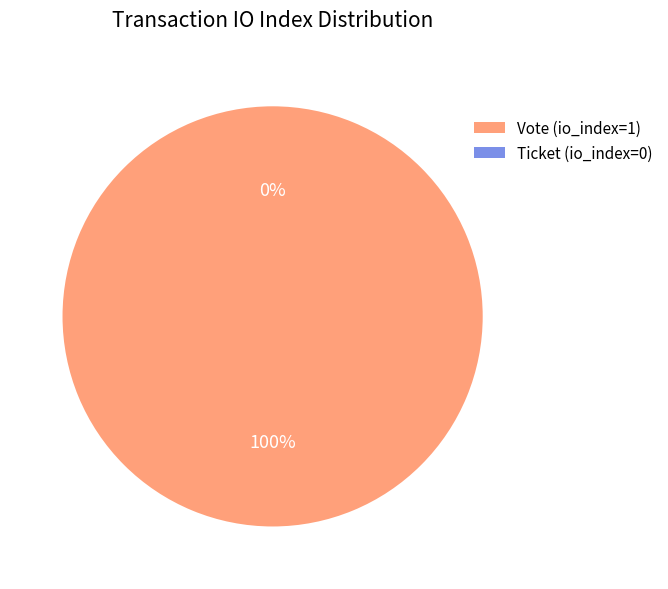

Is the sum of Vote (io_index=1) and Ticket (io_index=0) greater than half?

Yes